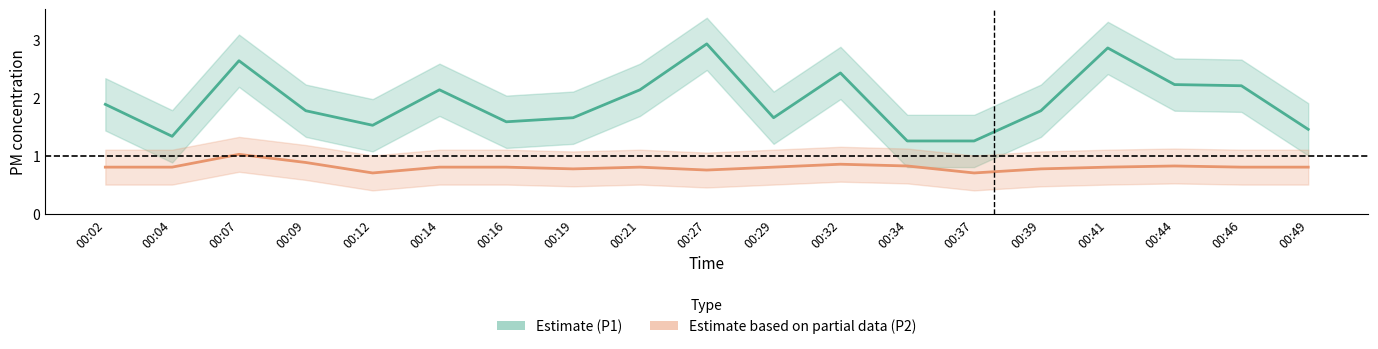

Where is the first local maximum for P1 center?

00:07